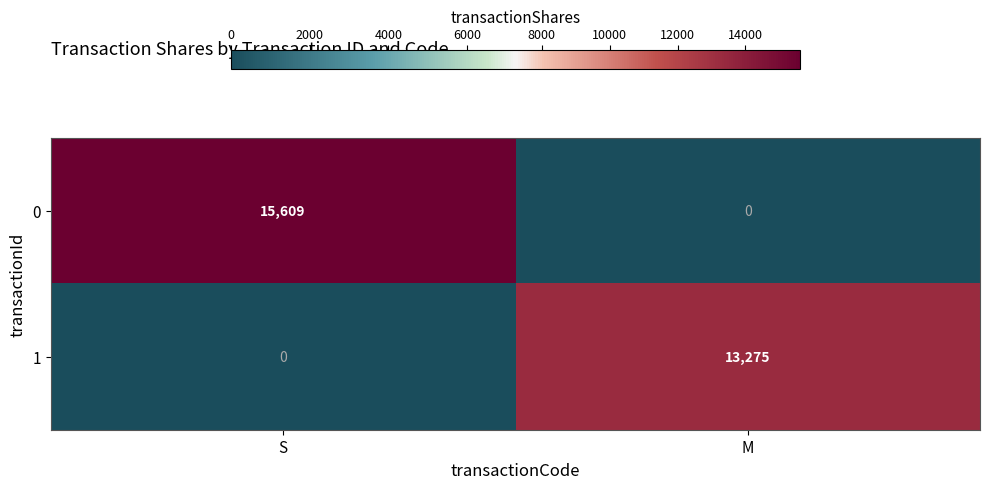

What value does the 0 series have at S, to the nearest 100?

15600